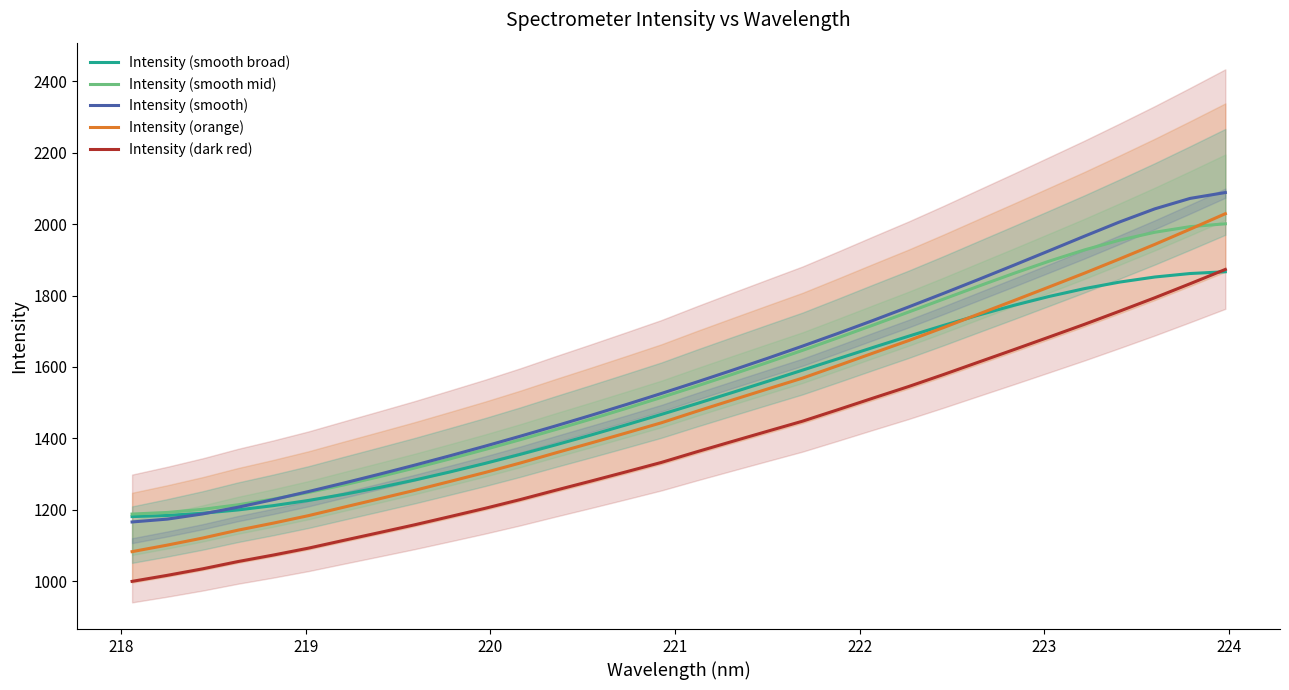

Is this an area chart (filled region under the line)?

No